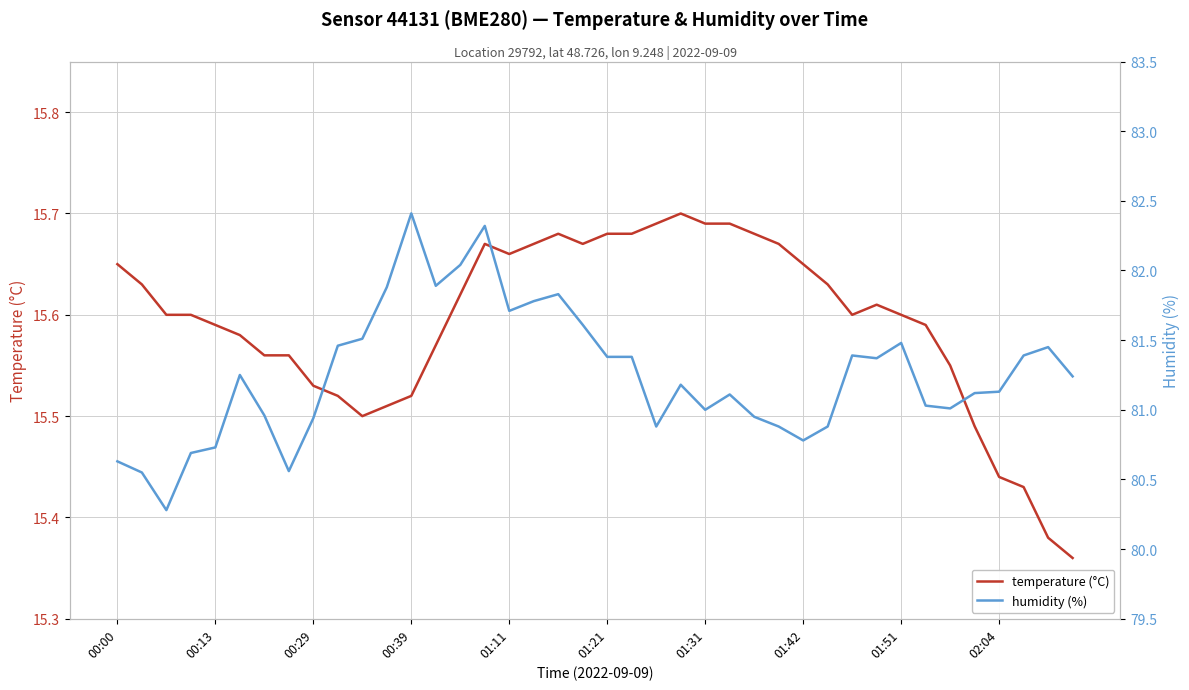

How many temperature (°C) values are between 15 and 16?

40